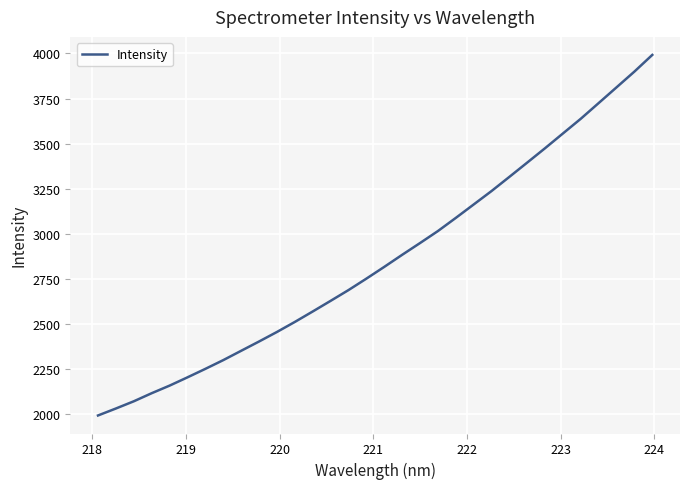

What is the minimum value shown in the chart?

1993.8